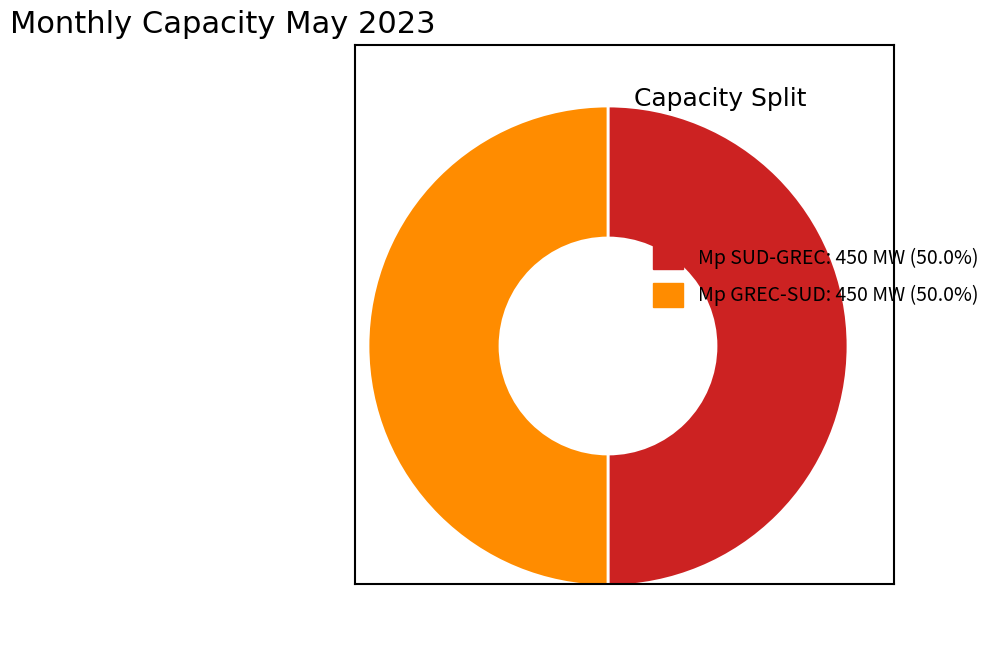

How many slices are in this pie chart?

2